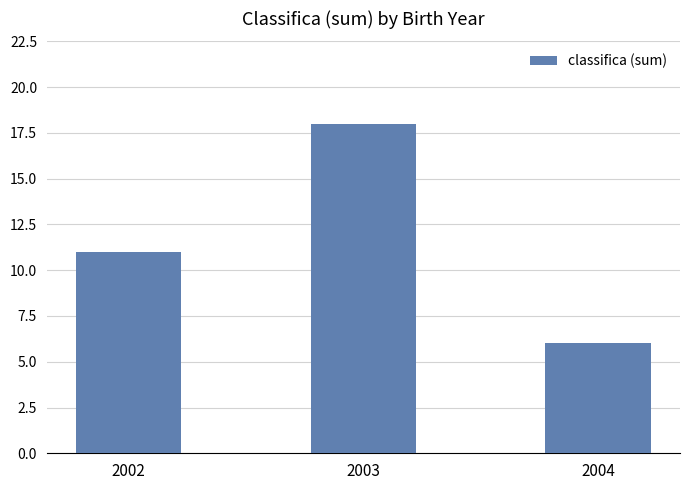

The value at 2003 is 28. True or false?

False